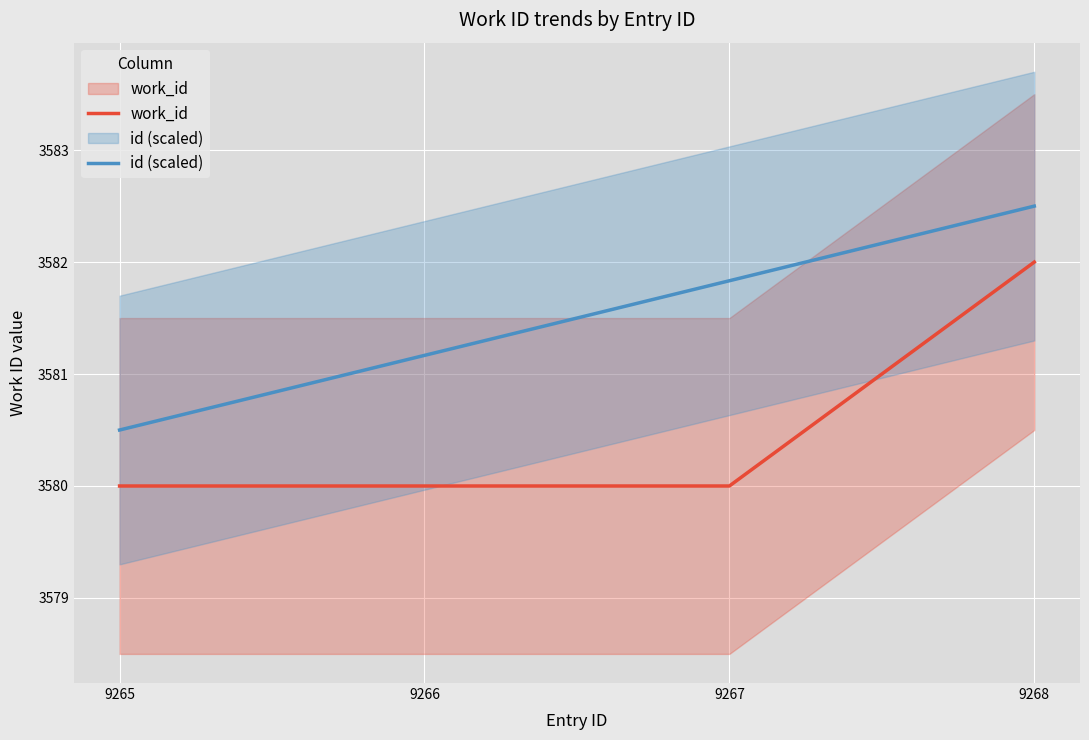

What is the value of the work_id point at the 4th from the left?

3582.0